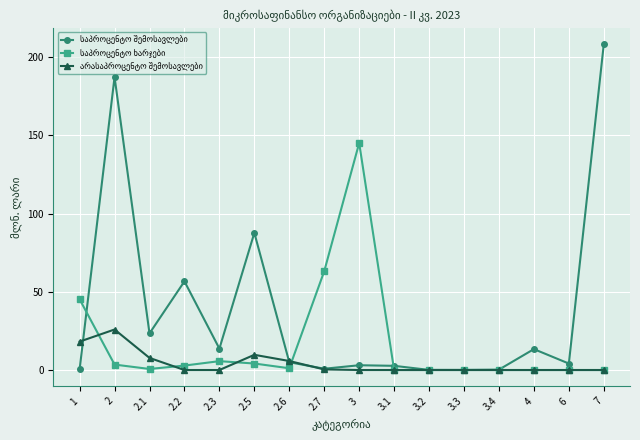

Which label corresponds to the largest value in the chart?

7